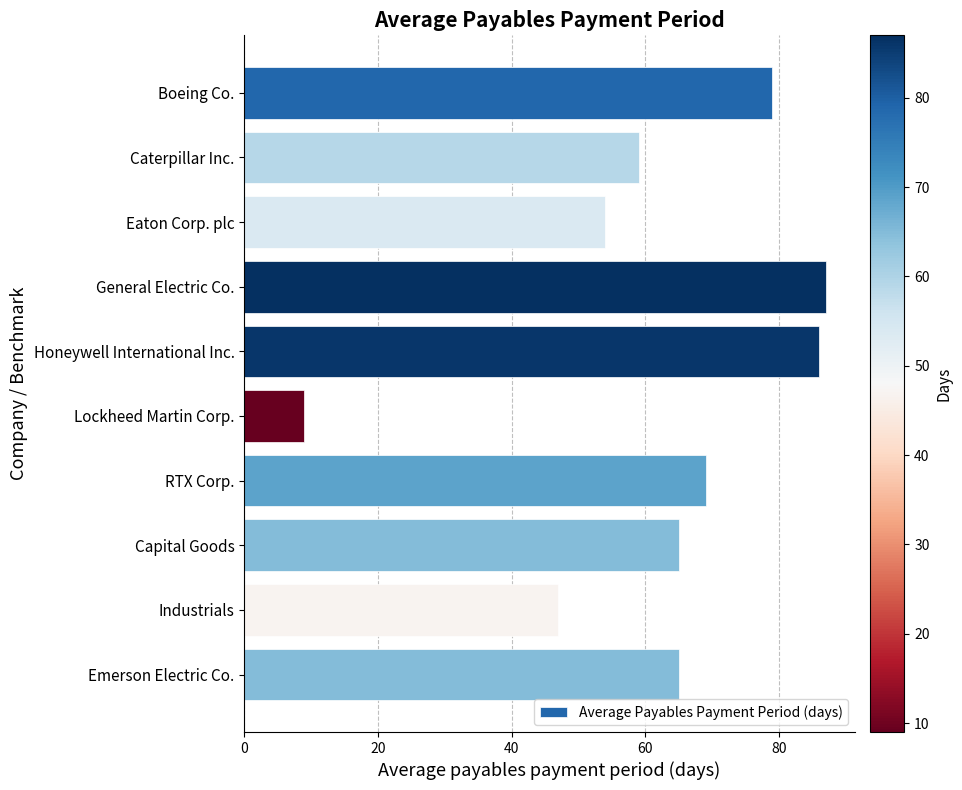

Are the bars grouped side by side (vs. stacked)?

No